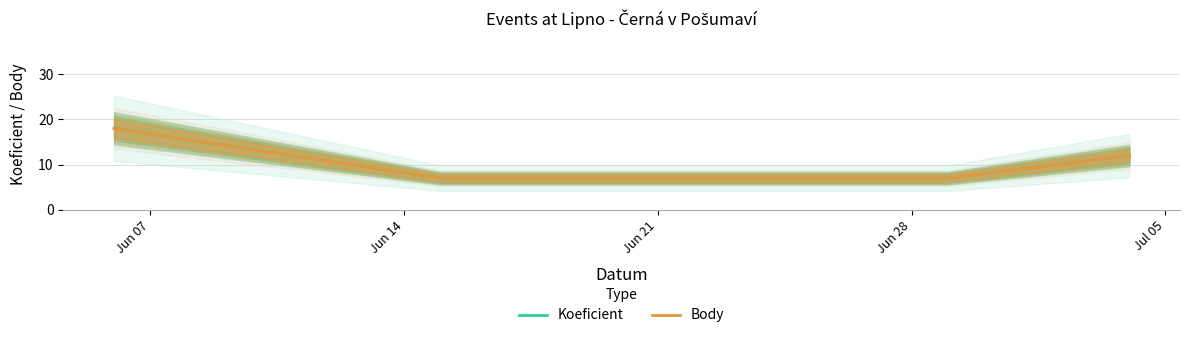

How many lines are shown in the chart?

2